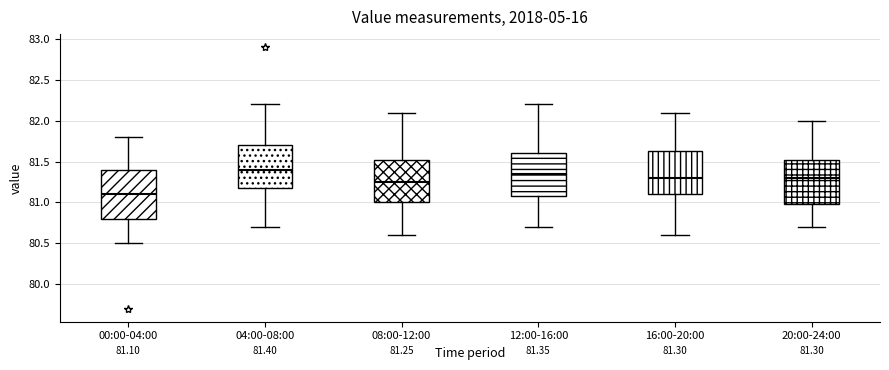

Which box's median line is the highest?

04:00-08:00